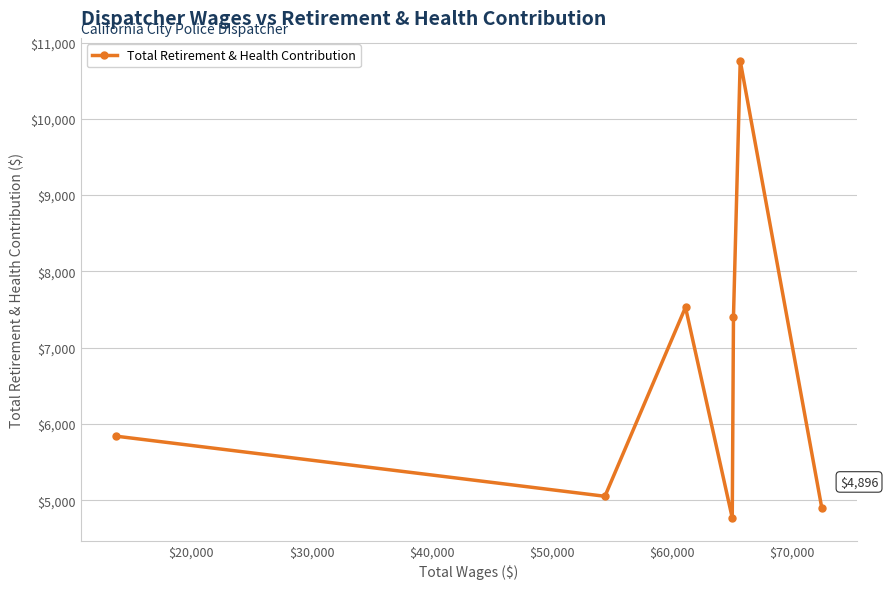

Count the number of data series in this chart.

1